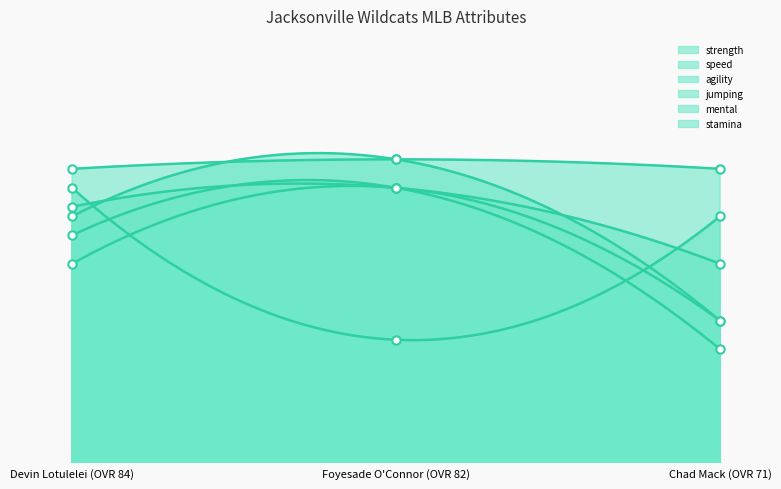

At Foyesade O'Connor (OVR 82), list the series in order from smallest to largest.

strength (points), jumping (points), mental (points), stamina (points), speed (points), agility (points)